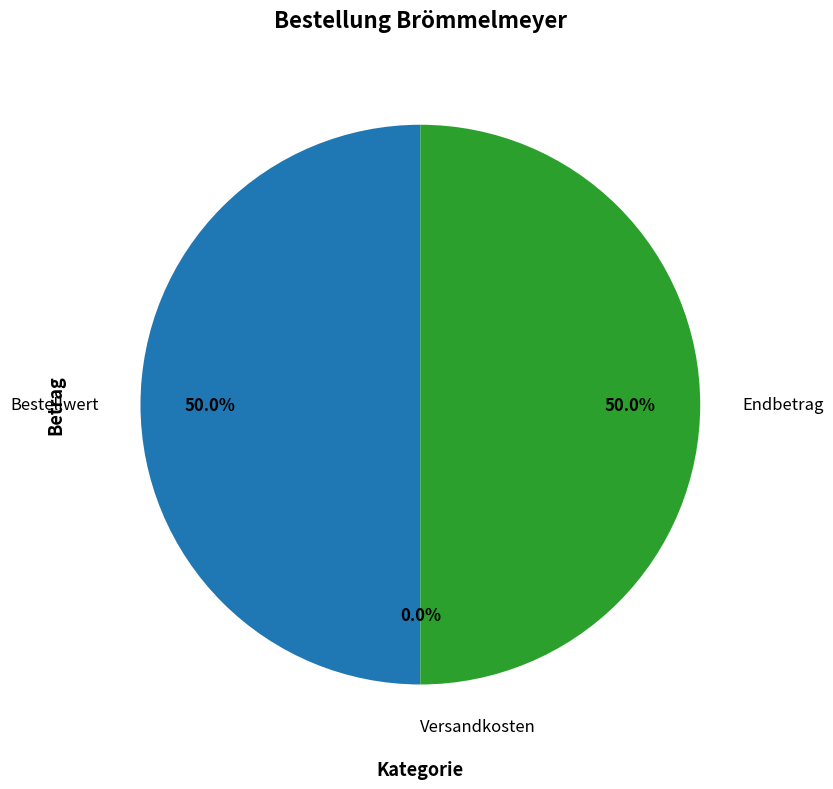

To the nearest percent, what is the difference between the largest and smallest slice percentages?

50%